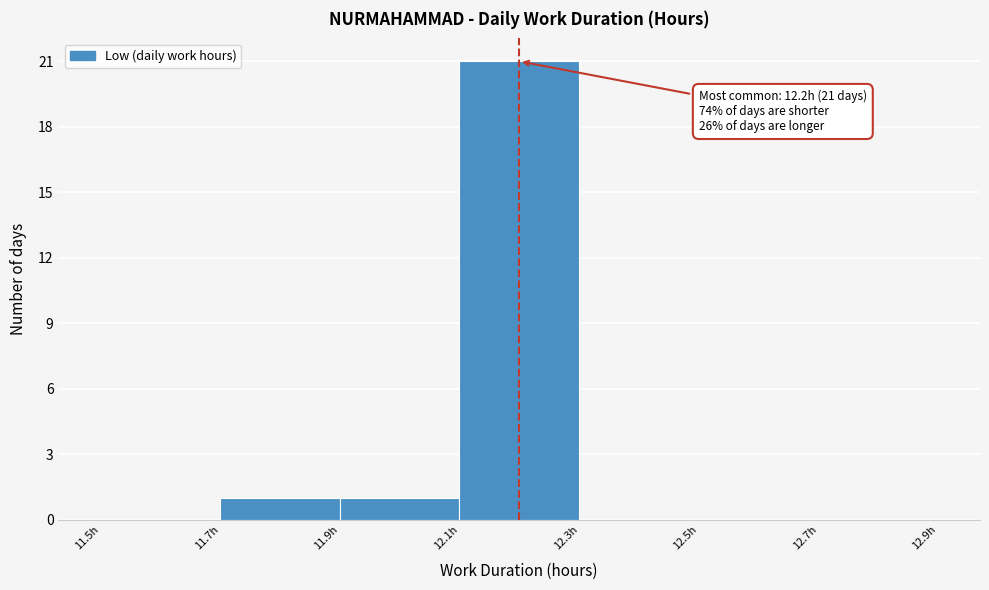

Which range on the x-axis has the tallest bar?

12.1 to 12.3